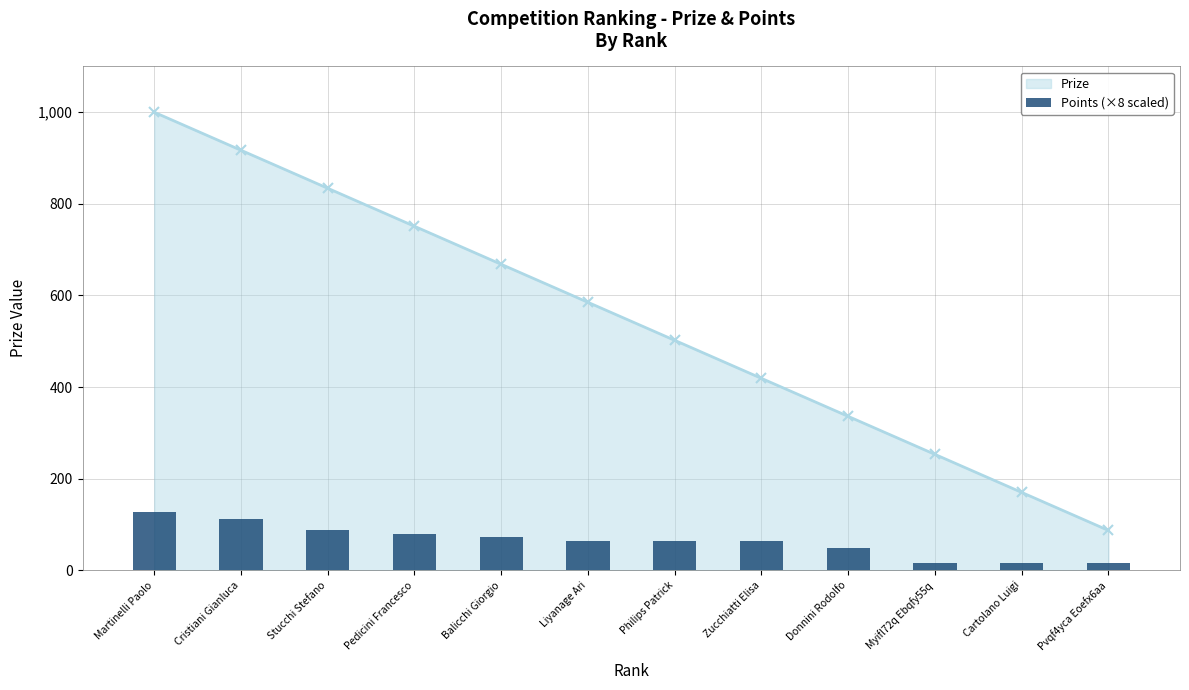

What is the ratio of the value at Donnini Rodolfo to the value at Balicchi Giorgio?

0.7